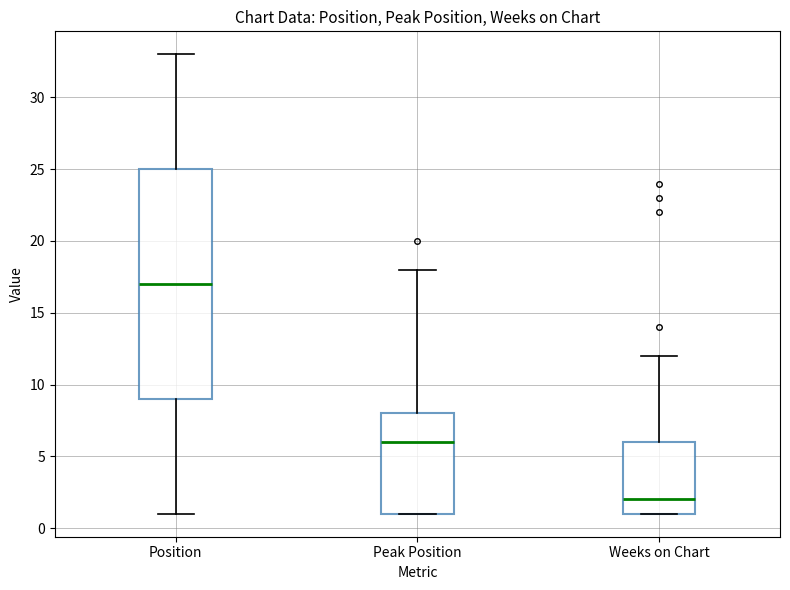

Reading left to right, read every box against the y-axis: the position of its median line, the range the box covers, and the ends of its whiskers. The values are not printed on the chart, so give them approximately, as read against the axis.

Position: median 17, box 9 to 25, whiskers 1 to 33
Peak Position: median 6, box 1 to 8, whiskers 1 to 18
Weeks on Chart: median 2, box 1 to 6, whiskers 1 to 12